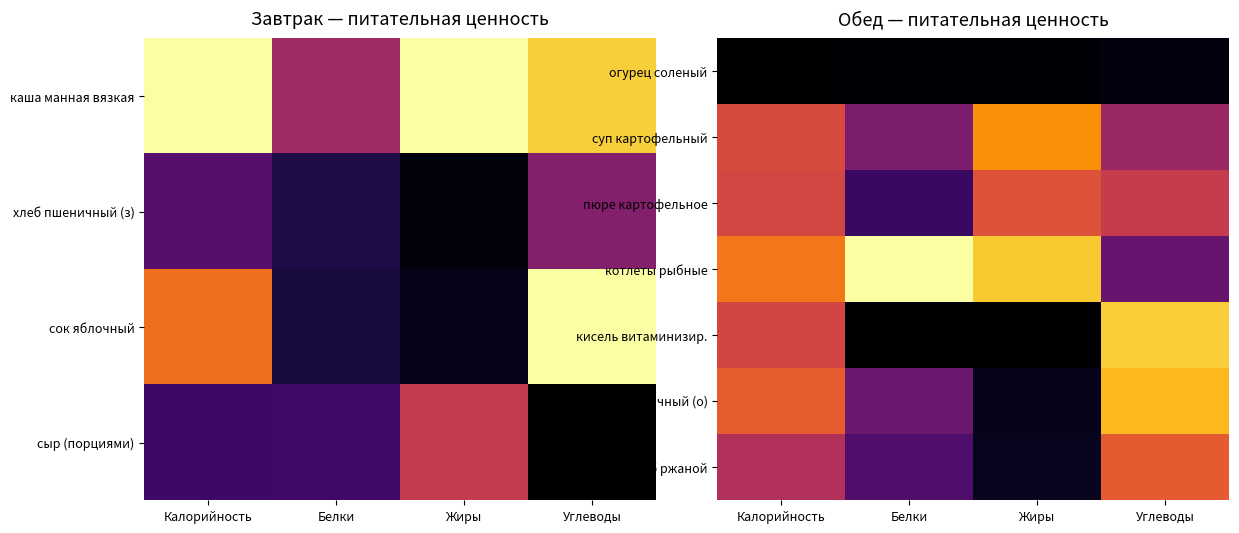

Is the value of котлеты рыбные at Углеводы greater than the value of хлеб пшеничный (о) at Белки?

No